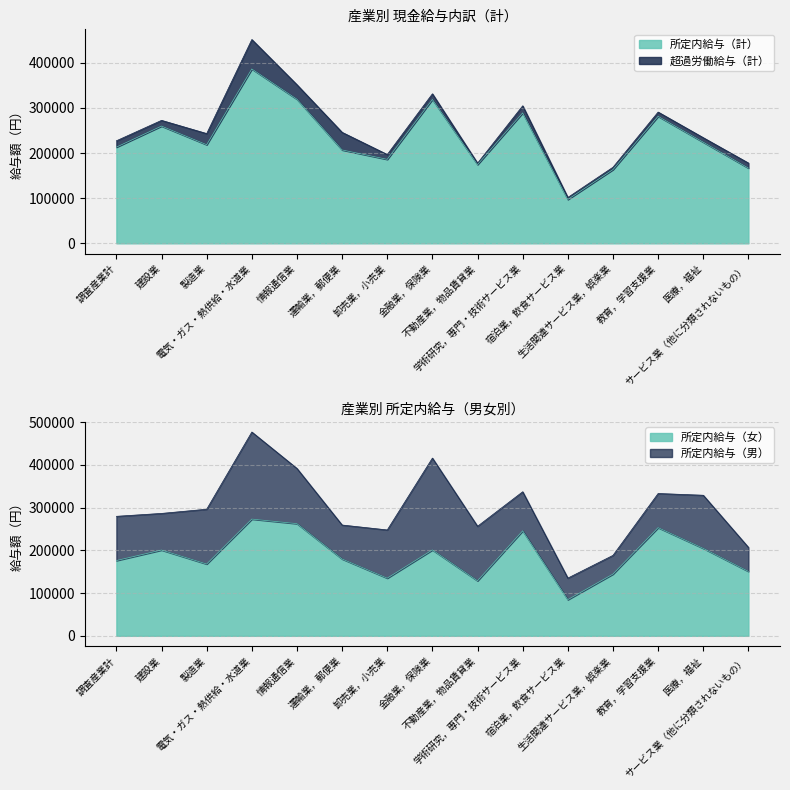

Which series has the largest total across all categories?

所定内給与（男）